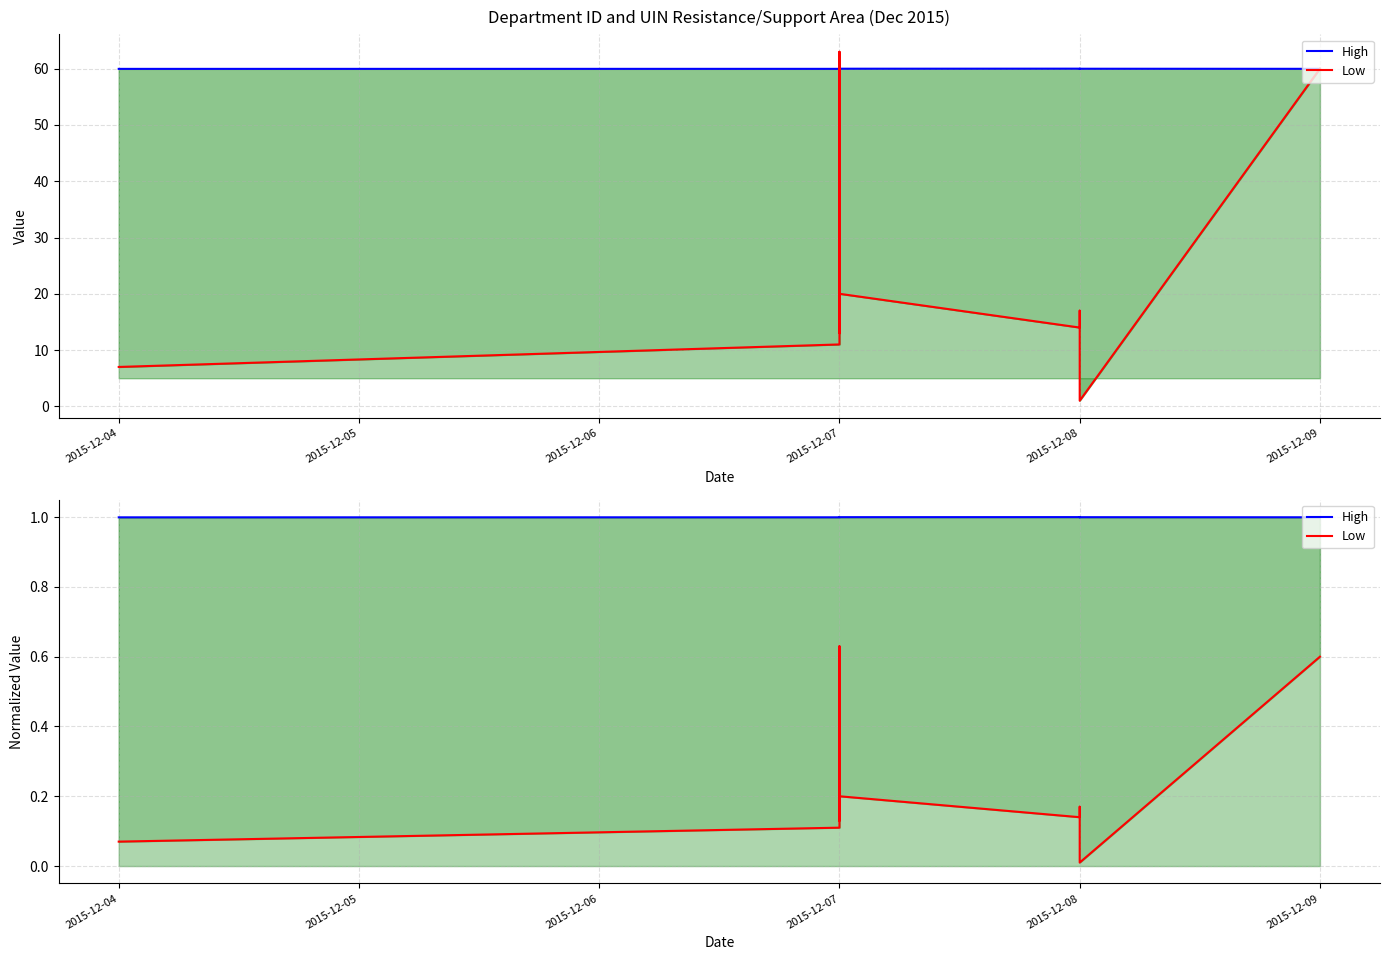

How many lines are shown in the chart?

2